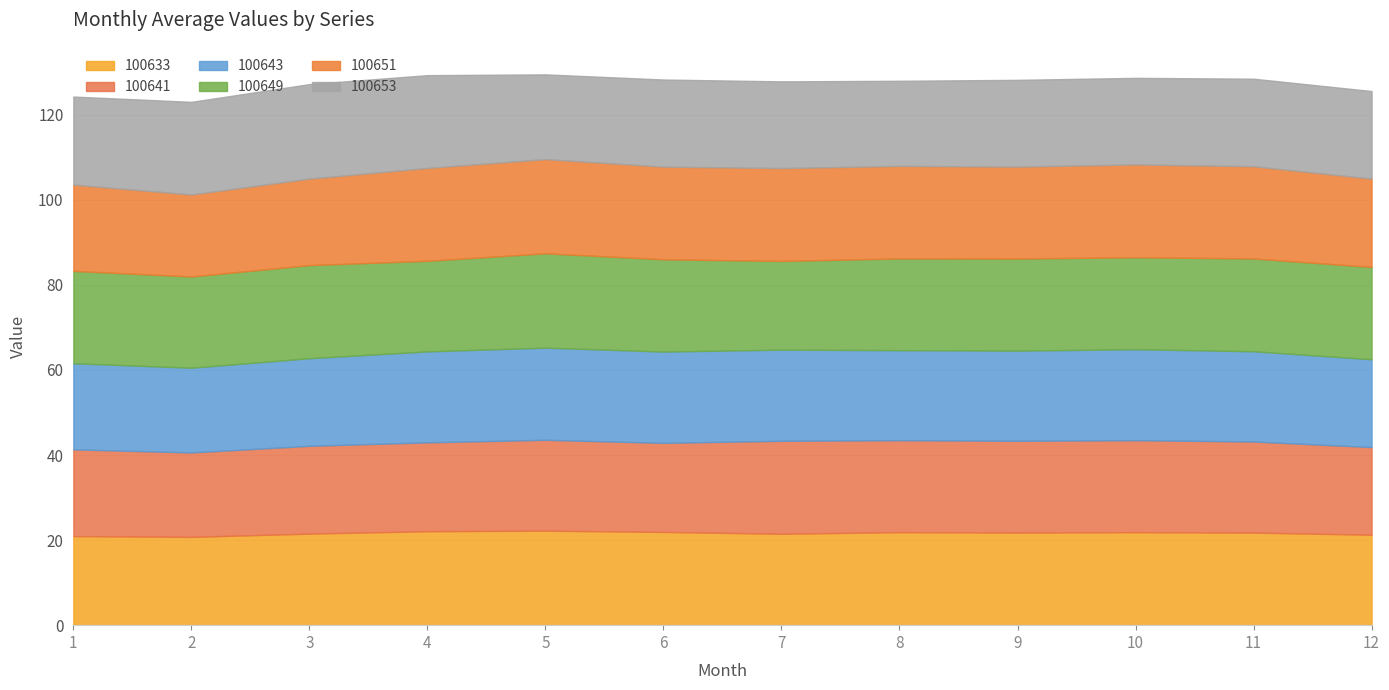

Which has a higher value, 12 or 7?

7